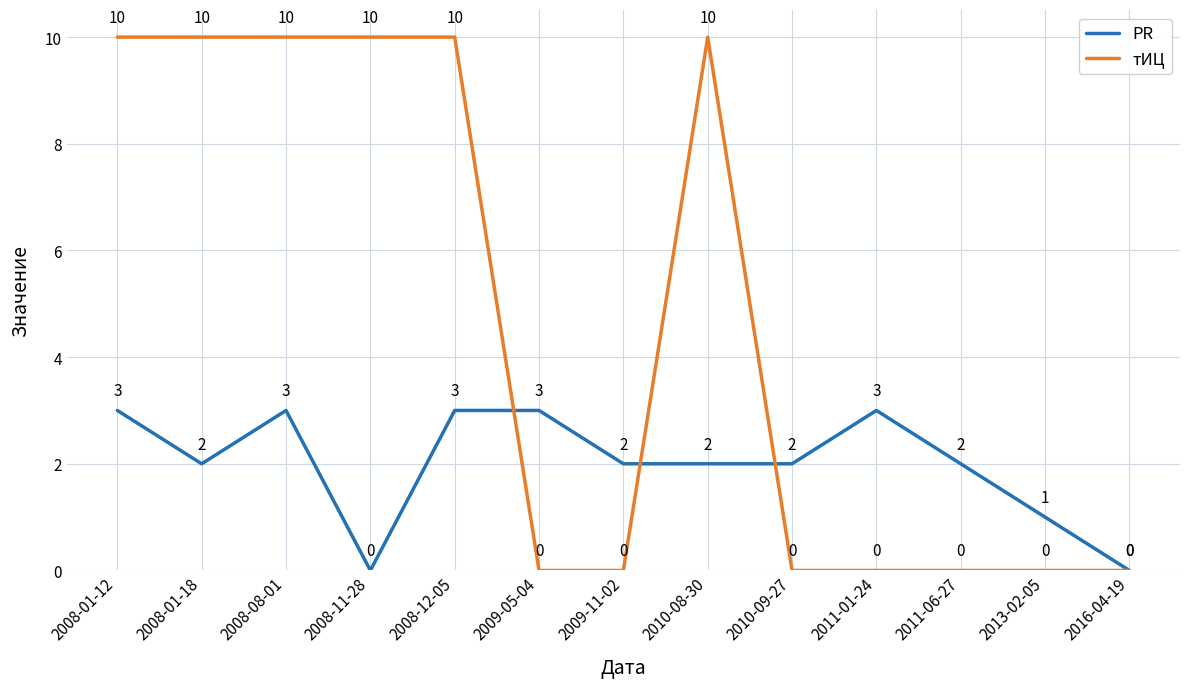

What is the spread (max minus min) of values at 2008-01-12?

7